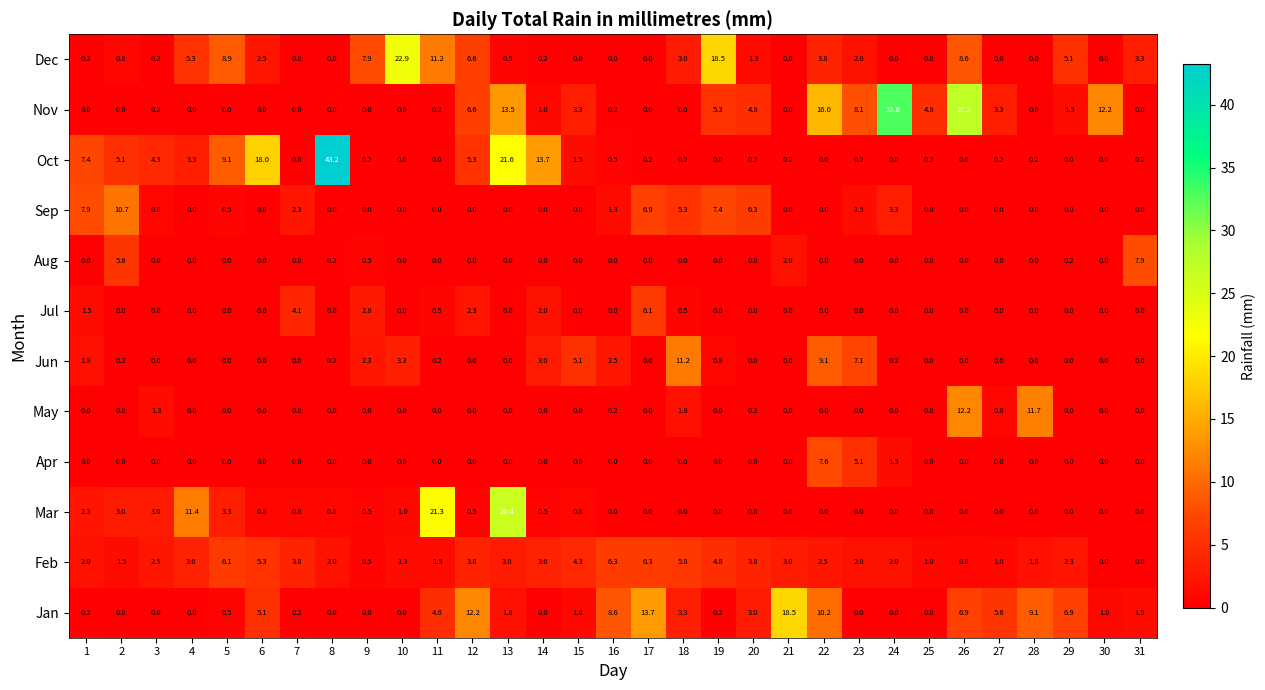

Which series has the largest range (max minus min)?

Oct